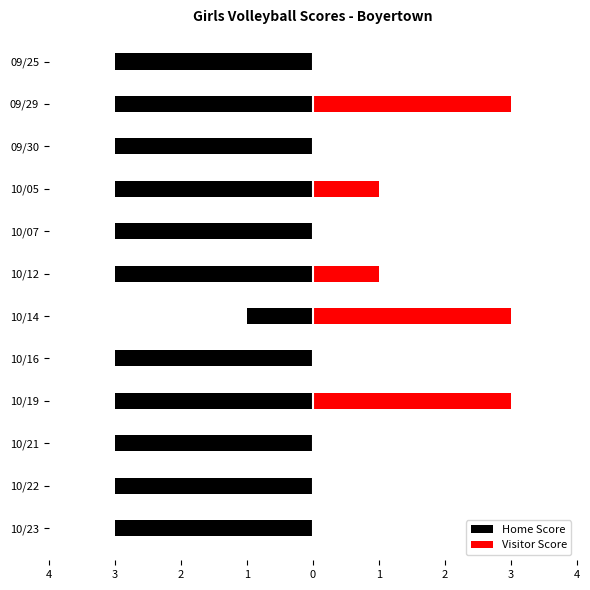

What is the average value of the Home Score series?

-3